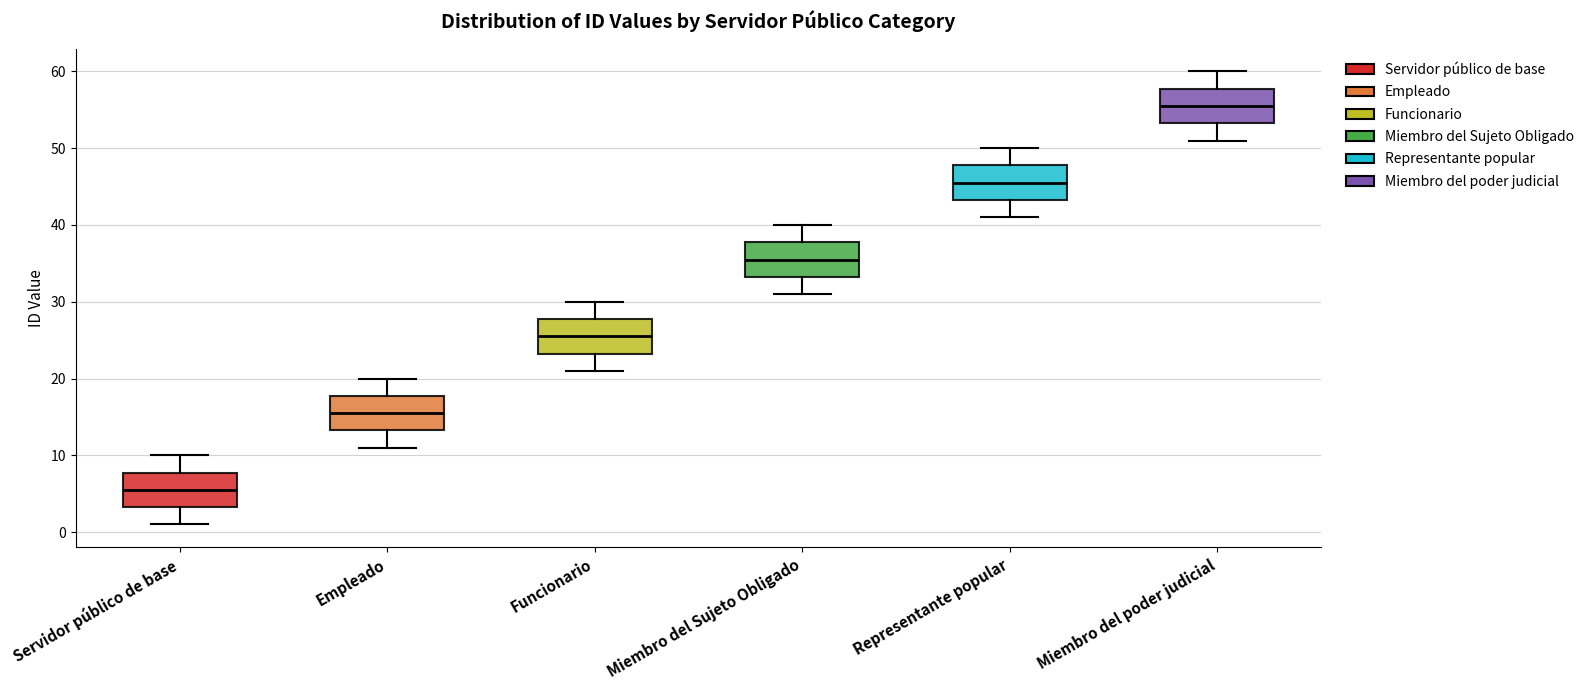

Where does the median line of the box for Miembro del poder judicial sit on the y-axis? The values are not printed on the chart, so give them approximately, as read against the axis.

56